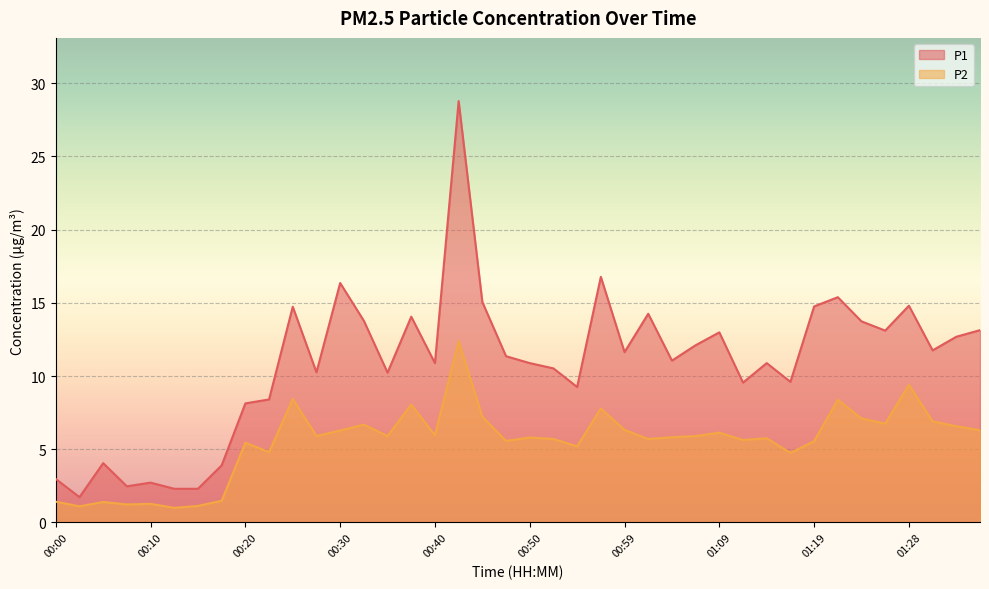

What is the difference between the second highest and second lowest values in the P1 series?

14.5